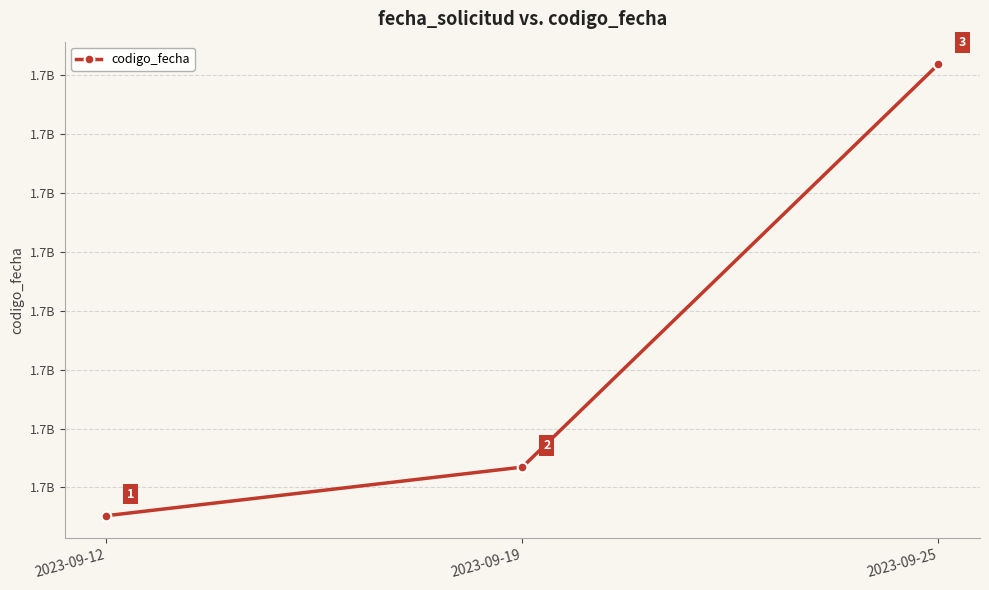

Reading left to right, extract all data points from this chart.

1695051947	1695134566	1695818945